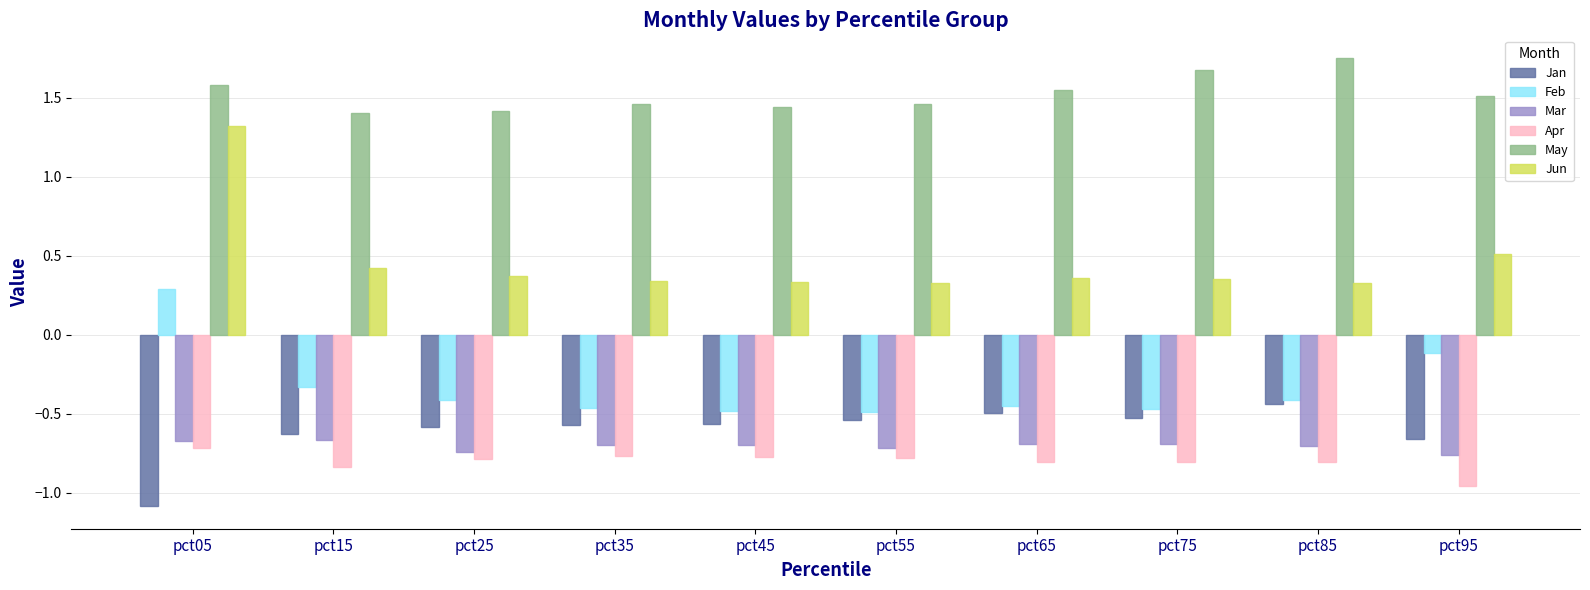

Count the Jun values in the range 0 to 1.

9